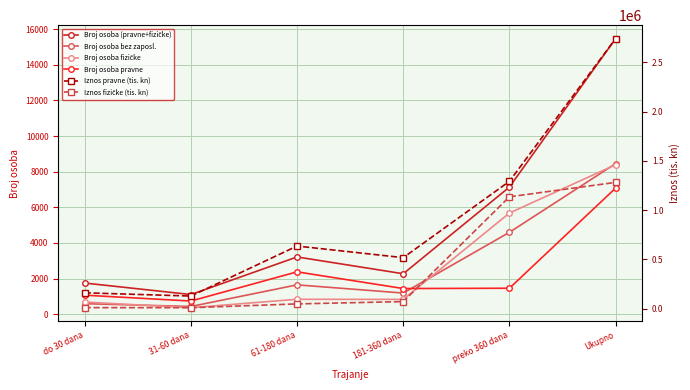

Reading right to left, what are all the values shown in this chart?

Broj osoba (pravne+fizičke): Ukupno=15465.0	preko 360 dana=7134.0	181-360 dana=2269.0	61-180 dana=3212.0	31-60 dana=1102.0	do 30 dana=1748.0
Broj osoba bez zaposl.: Ukupno=8450.0	preko 360 dana=4595.0	181-360 dana=1186.0	61-180 dana=1646.0	31-60 dana=432.0	do 30 dana=591.0
Broj osoba fizičke: Ukupno=8388.0	preko 360 dana=5677.0	181-360 dana=830.0	61-180 dana=836.0	31-60 dana=364.0	do 30 dana=681.0
Broj osoba pravne: Ukupno=7077.0	preko 360 dana=1457.0	181-360 dana=1439.0	61-180 dana=2376.0	31-60 dana=738.0	do 30 dana=1067.0
Iznos pravne (tis. kn): Ukupno=2739104.7	preko 360 dana=1292685.8	181-360 dana=518566.5	61-180 dana=636291.3	31-60 dana=129301.7	do 30 dana=162259.4
Iznos fizičke (tis. kn): Ukupno=1281703.0	preko 360 dana=1135580.0	181-360 dana=73158.9	61-180 dana=49767.9	31-60 dana=11219.3	do 30 dana=11976.8